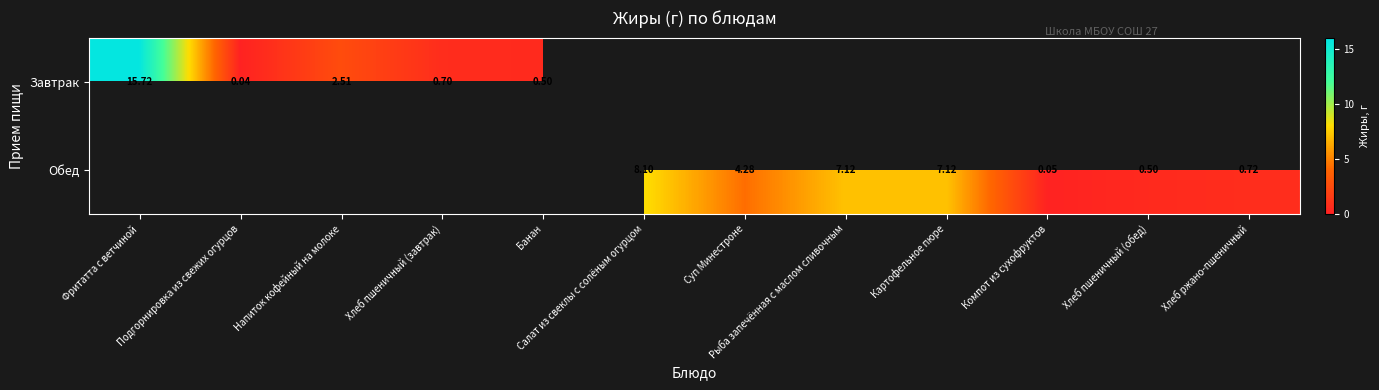

List the labels in order of Завтрак value, smallest first.

Подгорнировка из свежих огурцов, Банан, Хлеб пшеничный (завтрак), Напиток кофейный на молоке, Фритатта с ветчиной, Салат из свеклы с солёным огурцом, Суп Минестроне, Рыба запечённая с маслом сливочным, Картофельное пюре, Компот из сухофруктов, Хлеб пшеничный (обед), Хлеб ржано-пшеничный